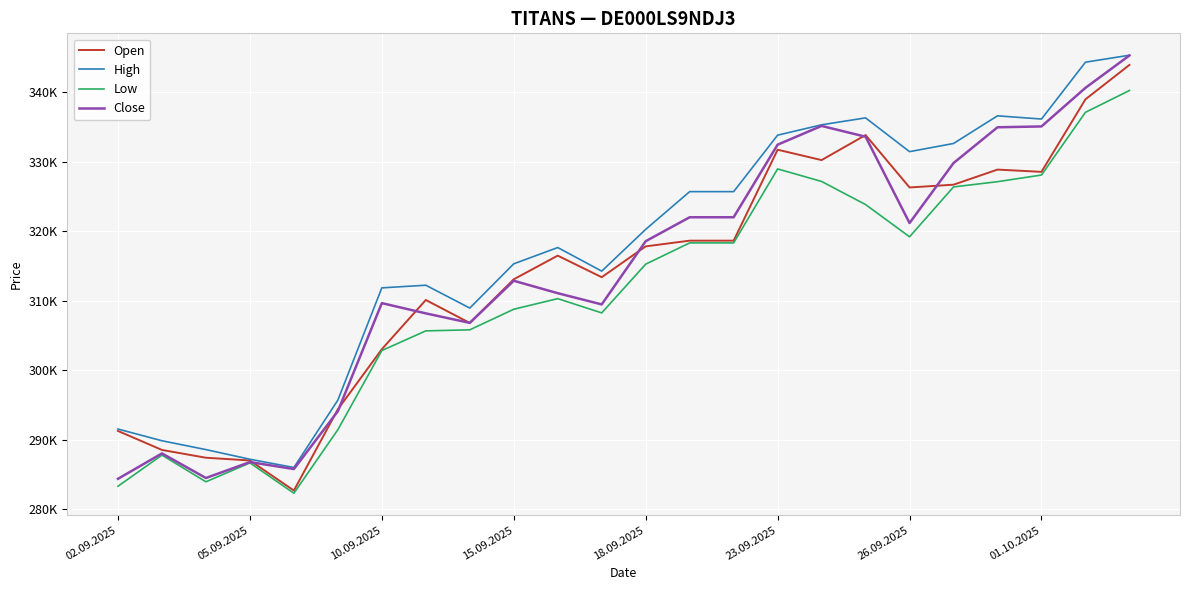

Does the chart display data point markers on the line(s)?

No